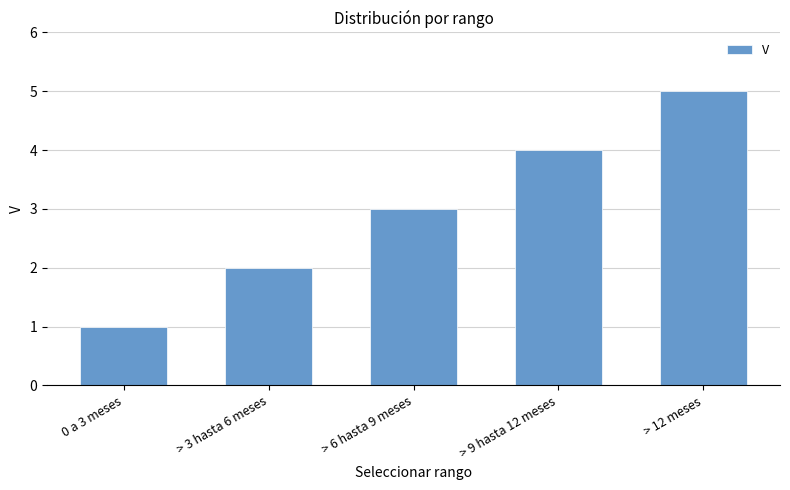

Reading left to right, list all the values displayed in this chart.

1	2	3	4	5